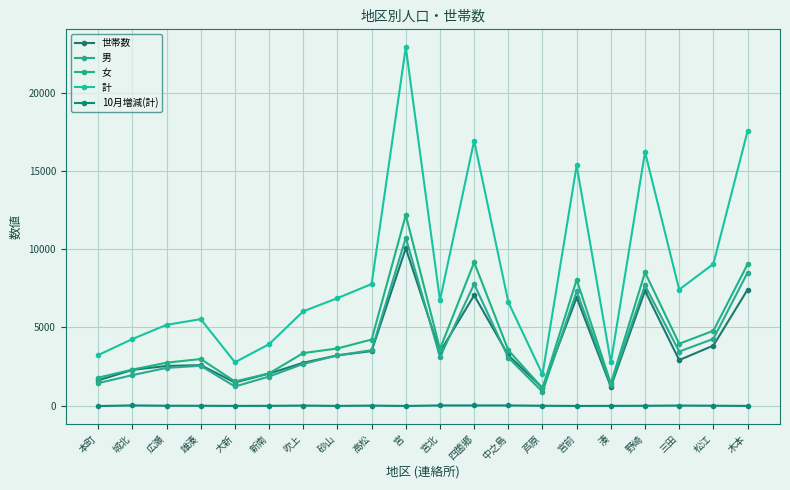

What is the value of the 男 point at the 17th from the left?

7689